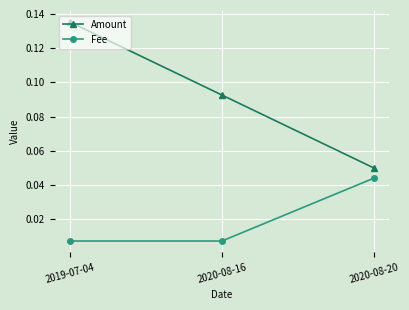

What position from the right is 2020-08-16?

2